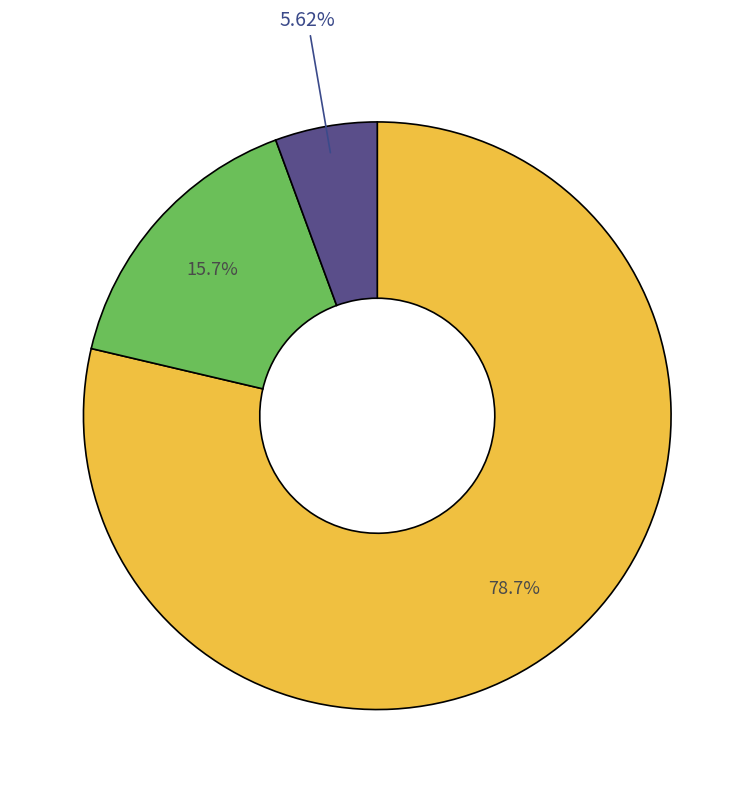

Does any single category account for the majority?

Yes